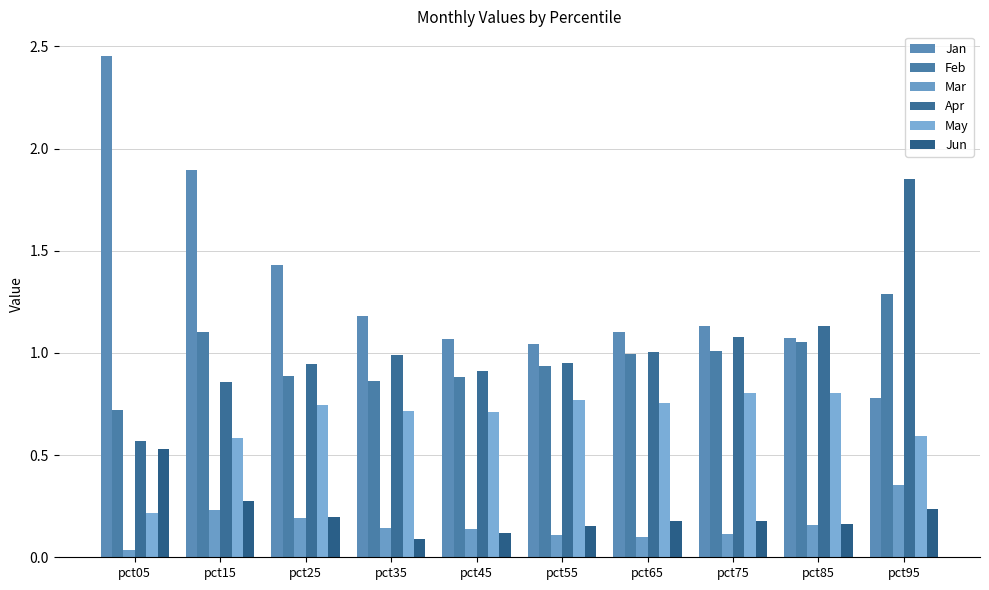

What are all the series names shown in the legend?

Jan, Feb, Mar, Apr, May, Jun